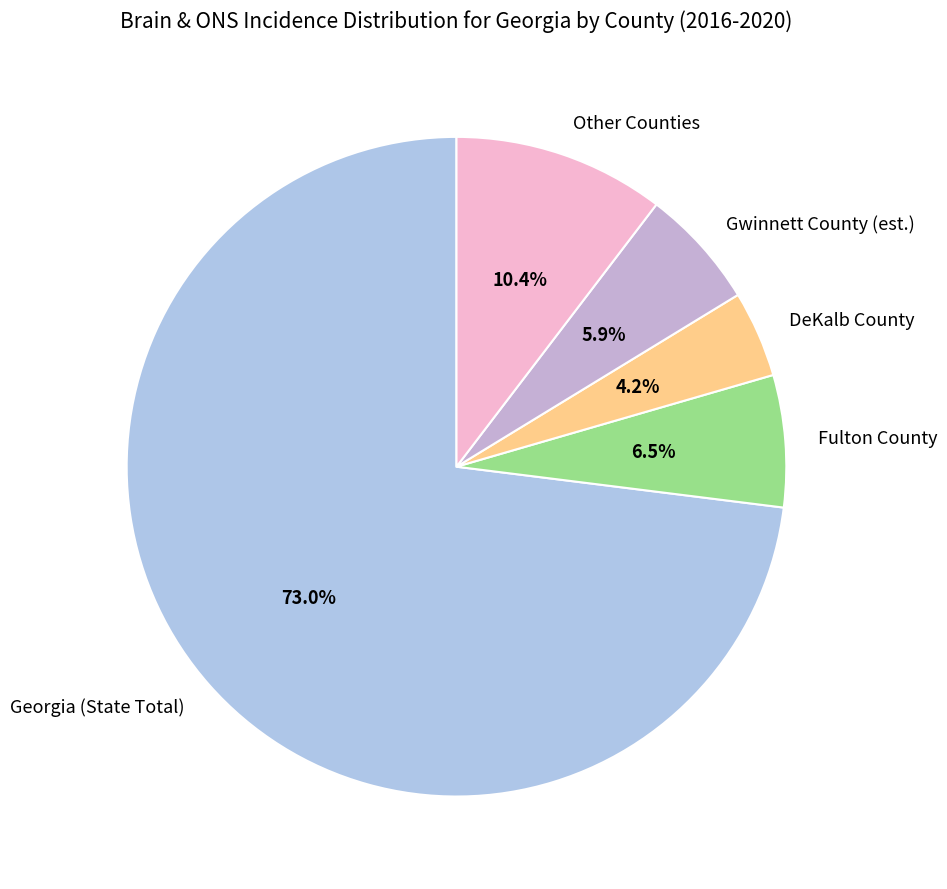

Rank the categories by value from lowest to highest.

DeKalb County, Gwinnett County (est.), Fulton County, Other Counties, Georgia (State Total)